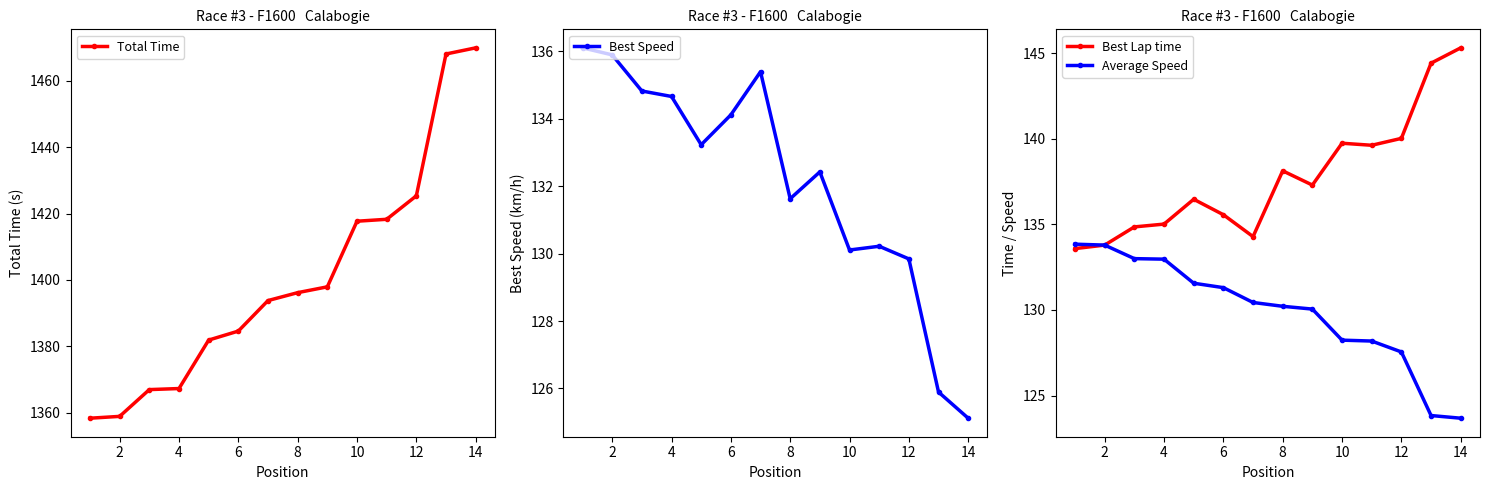

How many lines are shown in the chart?

4